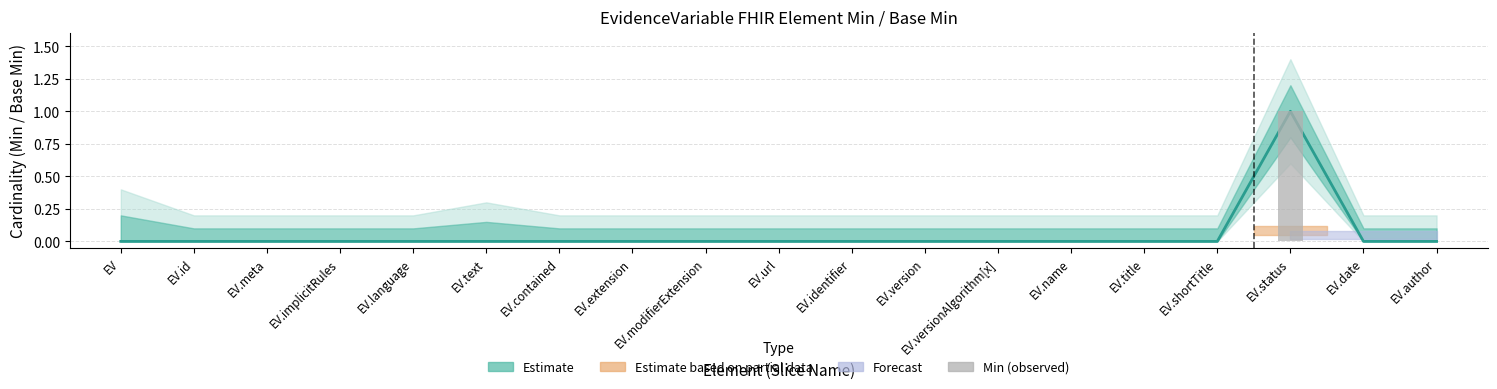

Reading right to left, extract all data points from this chart.

0	0	1	0	0	0	0	0	0	0	0	0	0	0	0	0	0	0	0